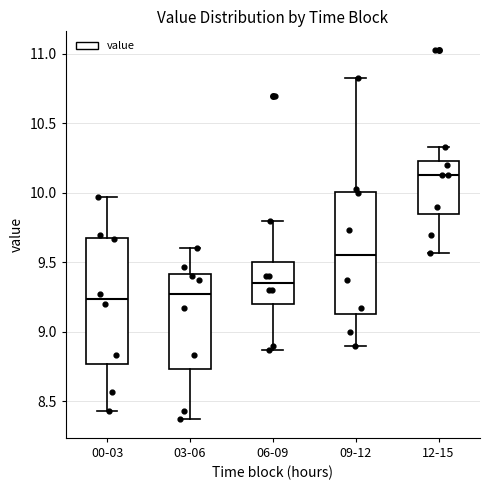

Where does the upper whisker of the box for 12-15 end on the y-axis? The values are not printed on the chart, so give them approximately, as read against the axis.

10.35